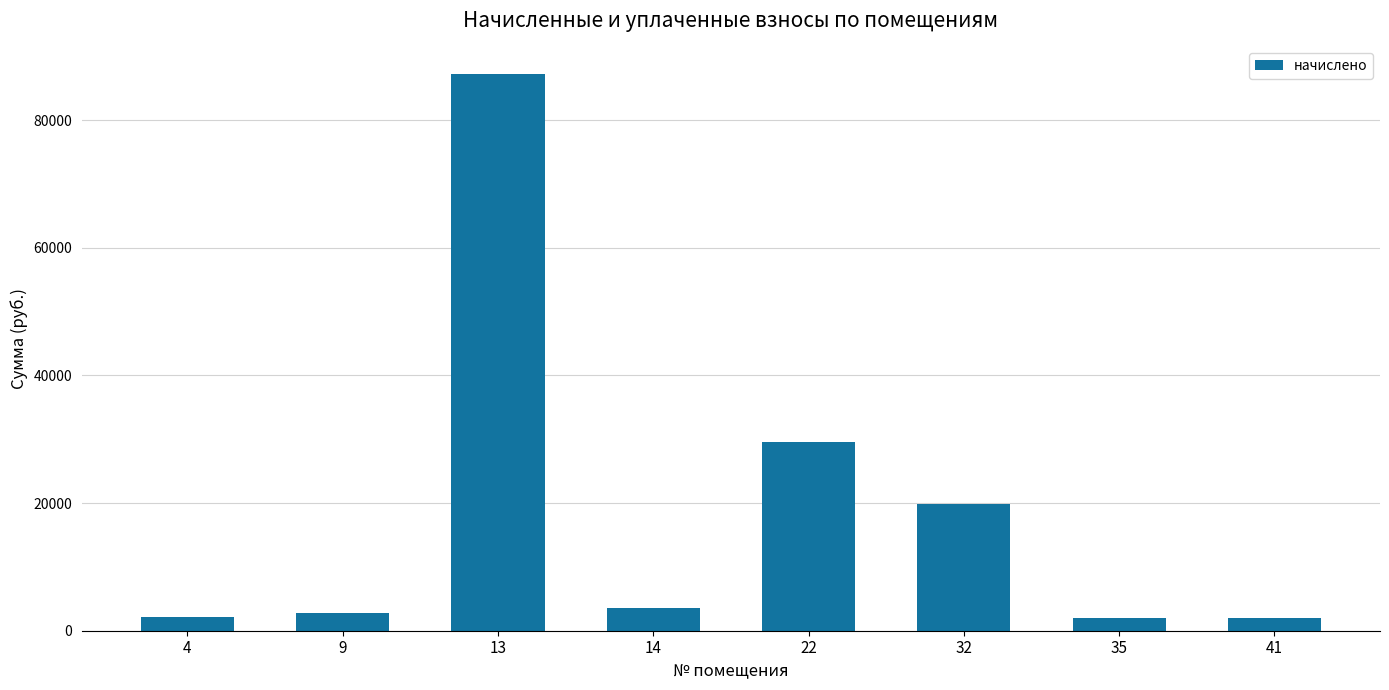

The value at 32 is 12631.5. True or false?

False